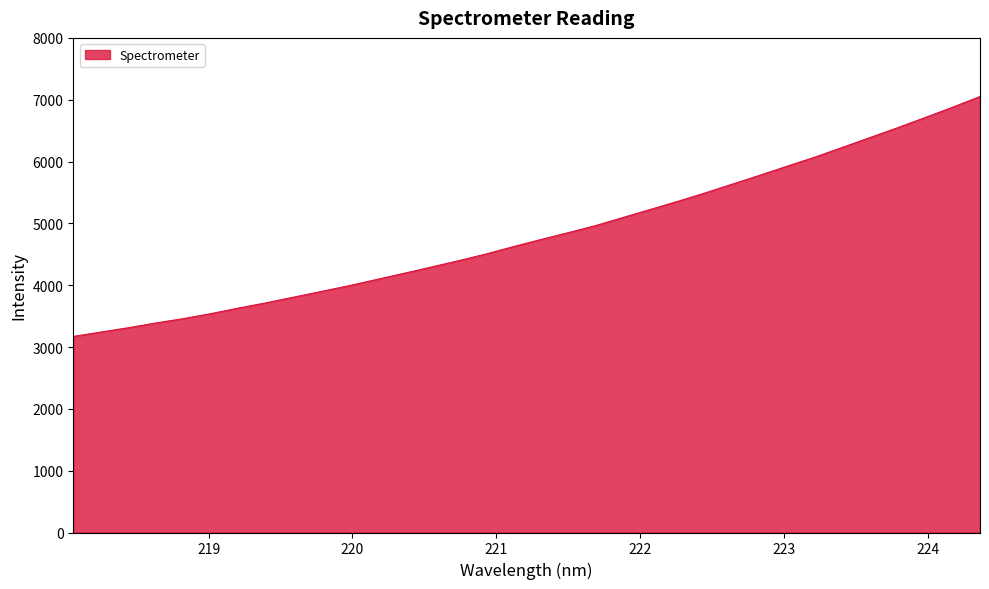

What is the maximum value shown in the chart?

7051.8